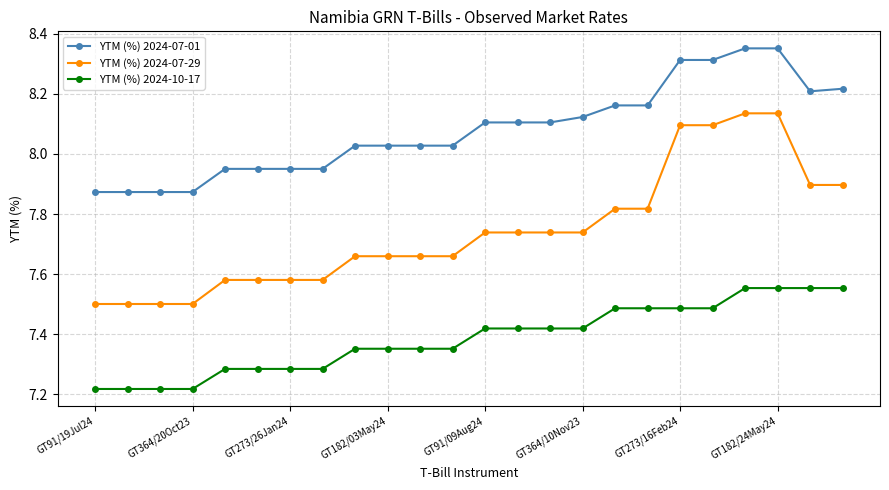

Which series has the largest total across all categories?

YTM (%) 2024-07-01